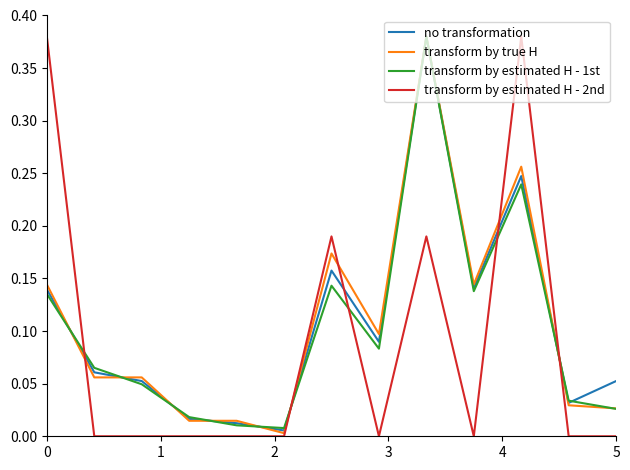

What are all the series names shown in the legend?

no transformation, transform by true H, transform by estimated H - 1st, transform by estimated H - 2nd